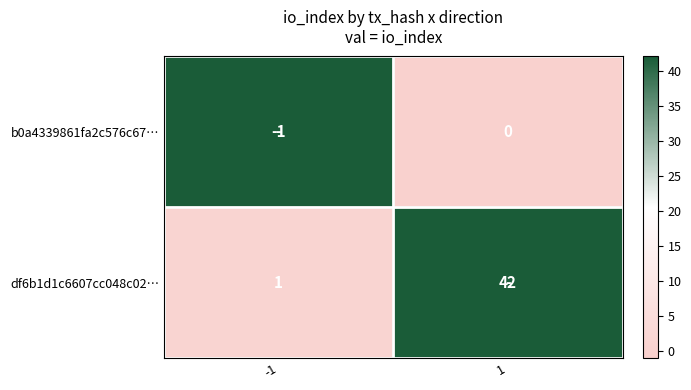

What is the difference between the maximum and minimum values in the df6b1d1c6607cc048c02… series?

41